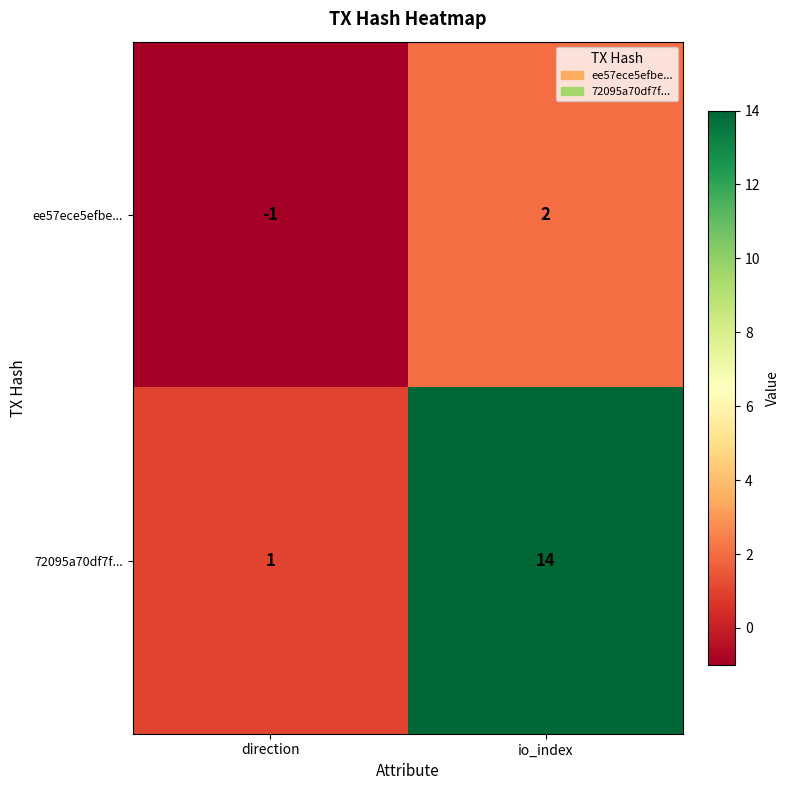

Which series changed the most between direction and io_index?

72095a70df7f...